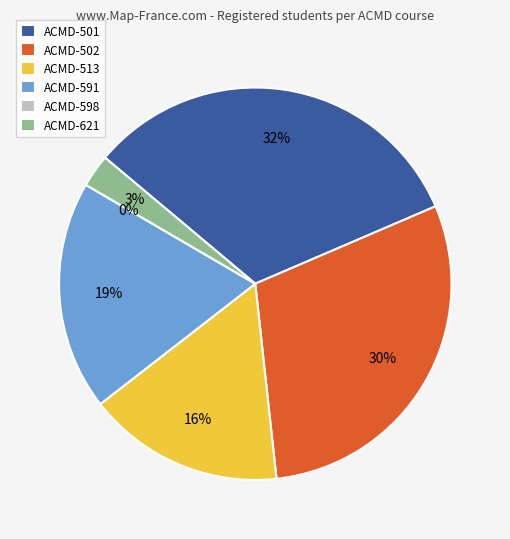

Rank the categories by value from highest to lowest.

ACMD-501, ACMD-502, ACMD-591, ACMD-513, ACMD-621, ACMD-598